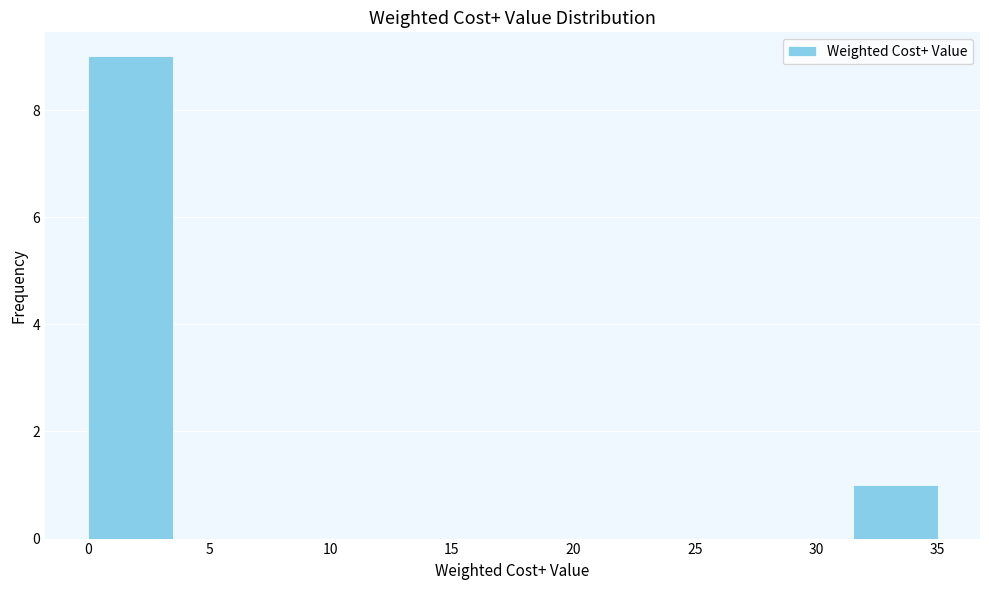

What is the height of the bar covering 31.5 to 35.0 on the x-axis? The values are not printed on the chart, so give them approximately, as read against the axis.

1